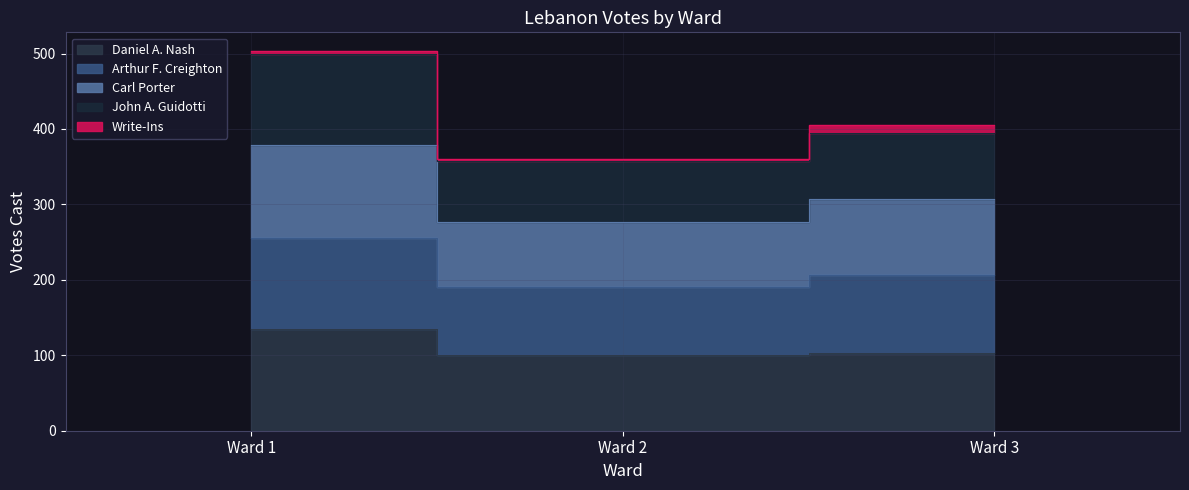

What is the maximum value shown in the chart?

503